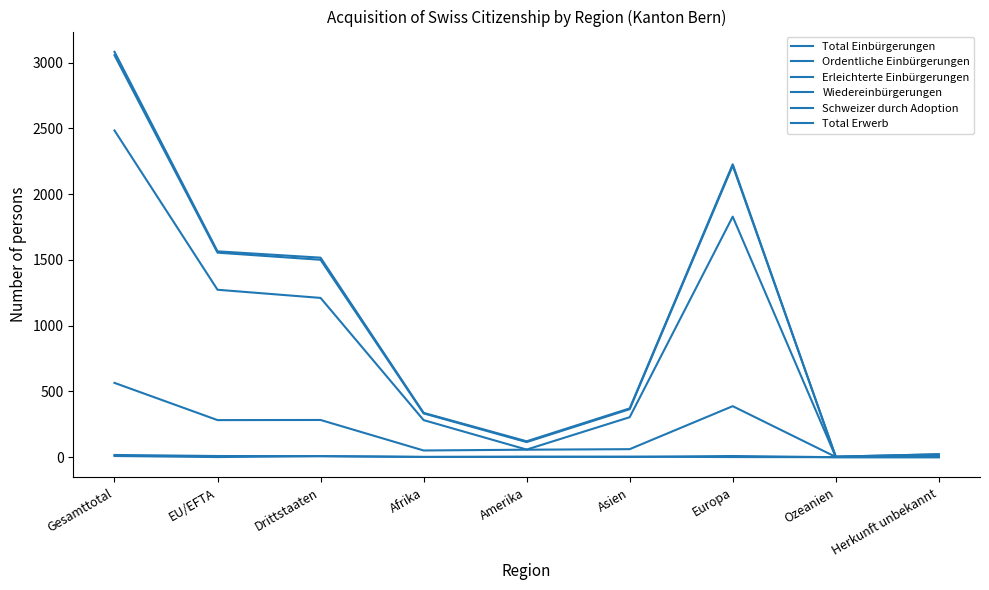

Is it true that Total Erwerb equals 3082 at Gesamttotal?

True